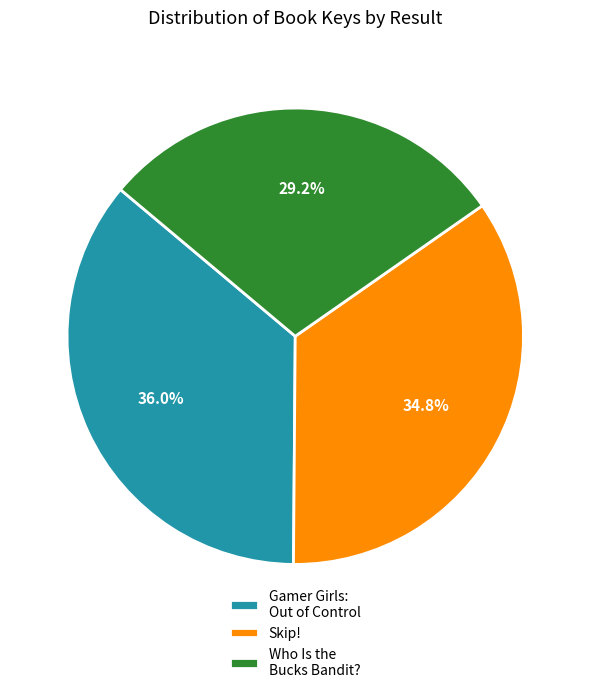

What is the largest slice in the pie chart?

Gamer Girls: Out of Control